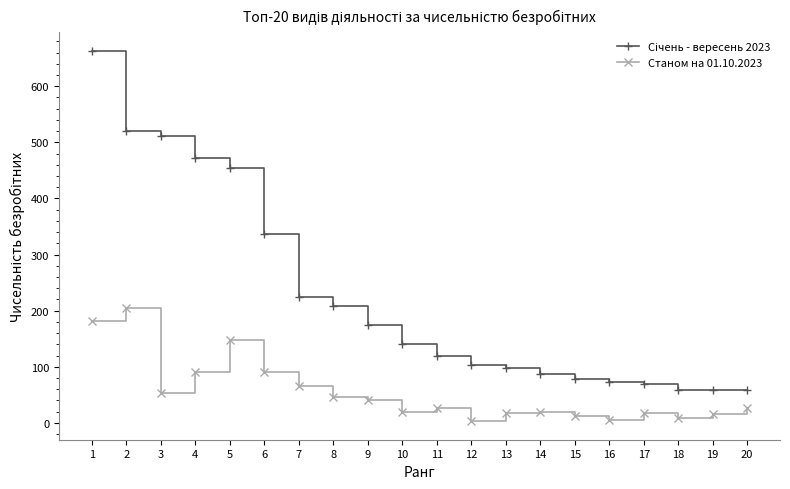

The value of Станом на 01.10.2023 at 9 is 40. True or false?

True